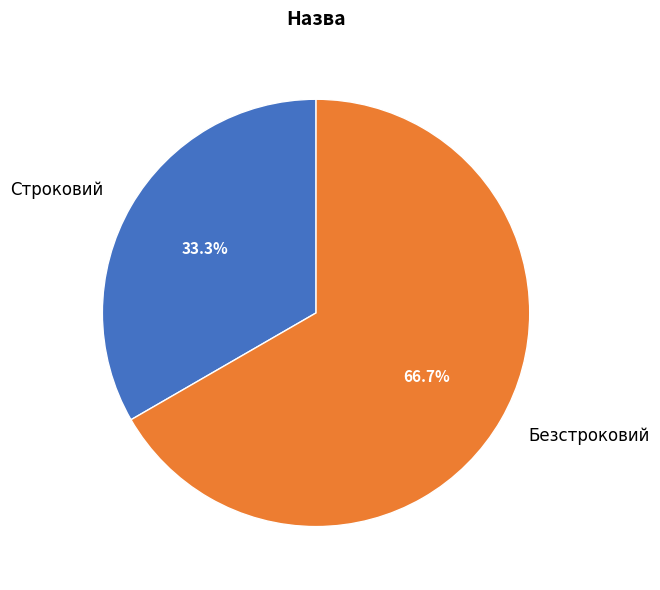

What is the ratio of the value at Безстроковий to the value at Строковий?

2.0